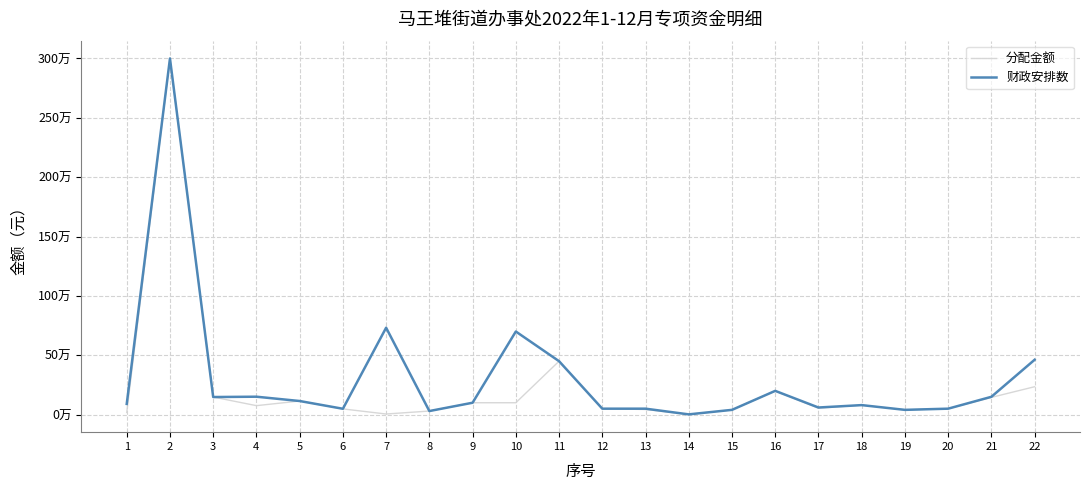

What are all the series names shown in the legend?

分配金额, 财政安排数